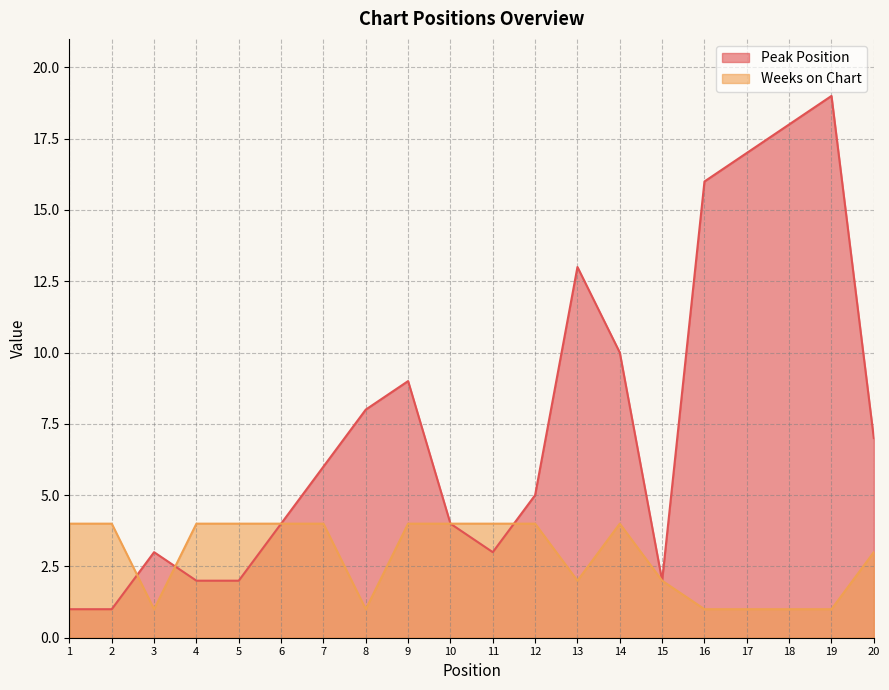

Which series changed the most between 14 and 16?

Peak Position